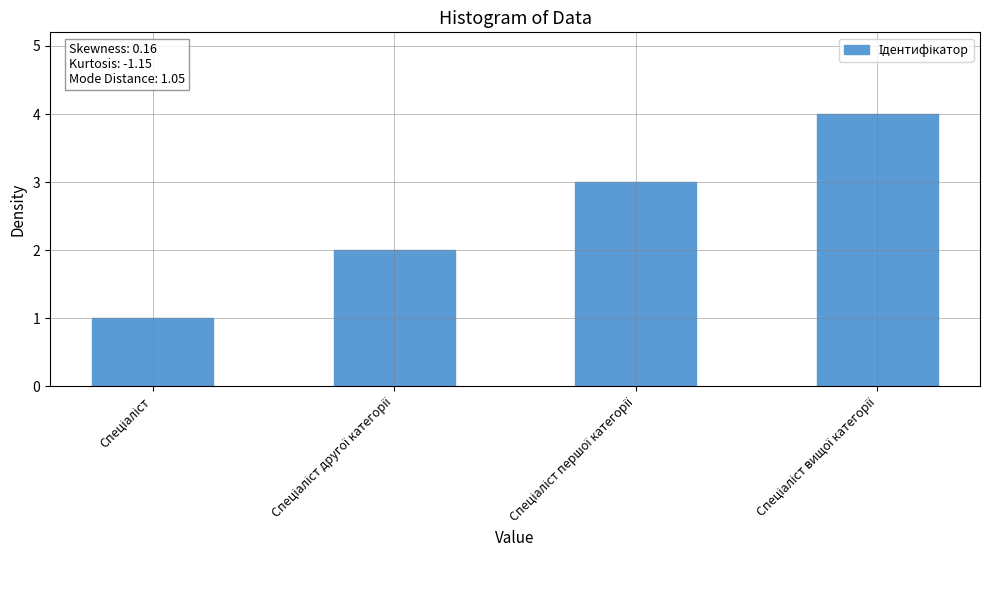

What is the sum of all values?

10